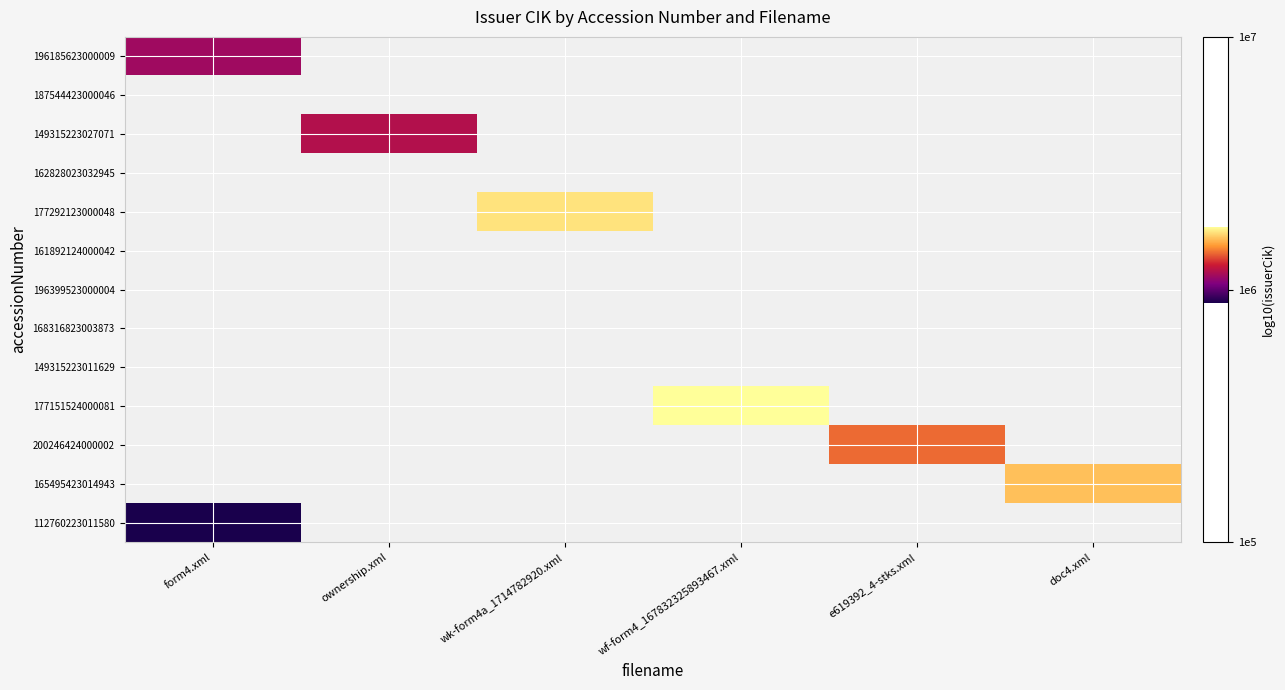

Count the number of data series in this chart.

13